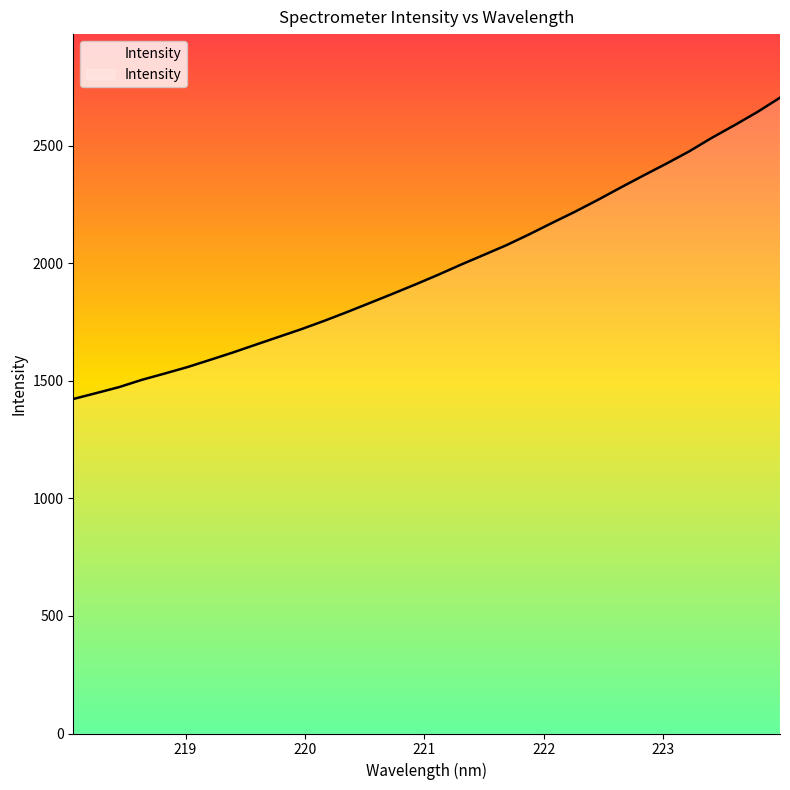

Which has a higher value, 223.7895 or 222.263?

223.7895